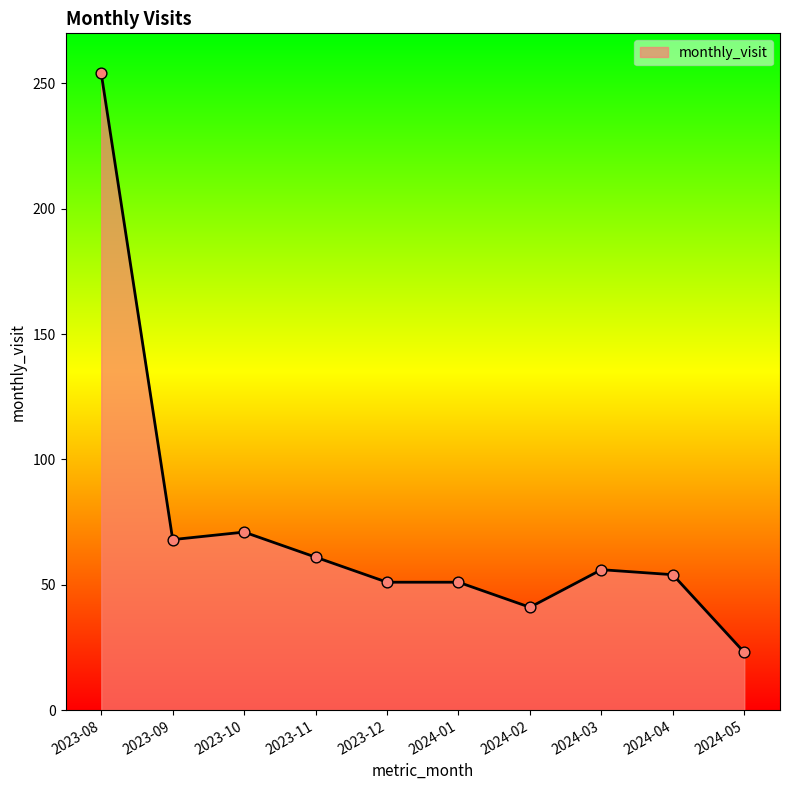

What is the change in value from 2023-08 to 2024-01?

-203